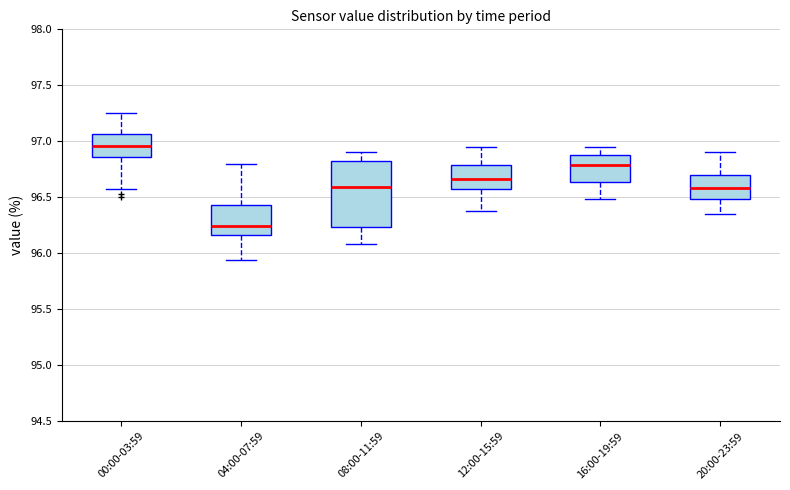

Reading left to right, transcribe this box plot: for each box, give where its median line is, the range the box spans, and where its two whiskers end, as read against the y-axis. The values are not printed on the chart, so give them approximately, as read against the axis.

00:00-03:59: median 96.95, box 96.85 to 97.05, whiskers 96.55 to 97.25
04:00-07:59: median 96.25, box 96.15 to 96.45, whiskers 95.95 to 96.80
08:00-11:59: median 96.60, box 96.25 to 96.85, whiskers 96.10 to 96.90
12:00-15:59: median 96.65, box 96.55 to 96.80, whiskers 96.40 to 96.95
16:00-19:59: median 96.80, box 96.65 to 96.90, whiskers 96.50 to 96.95
20:00-23:59: median 96.60, box 96.50 to 96.70, whiskers 96.35 to 96.90